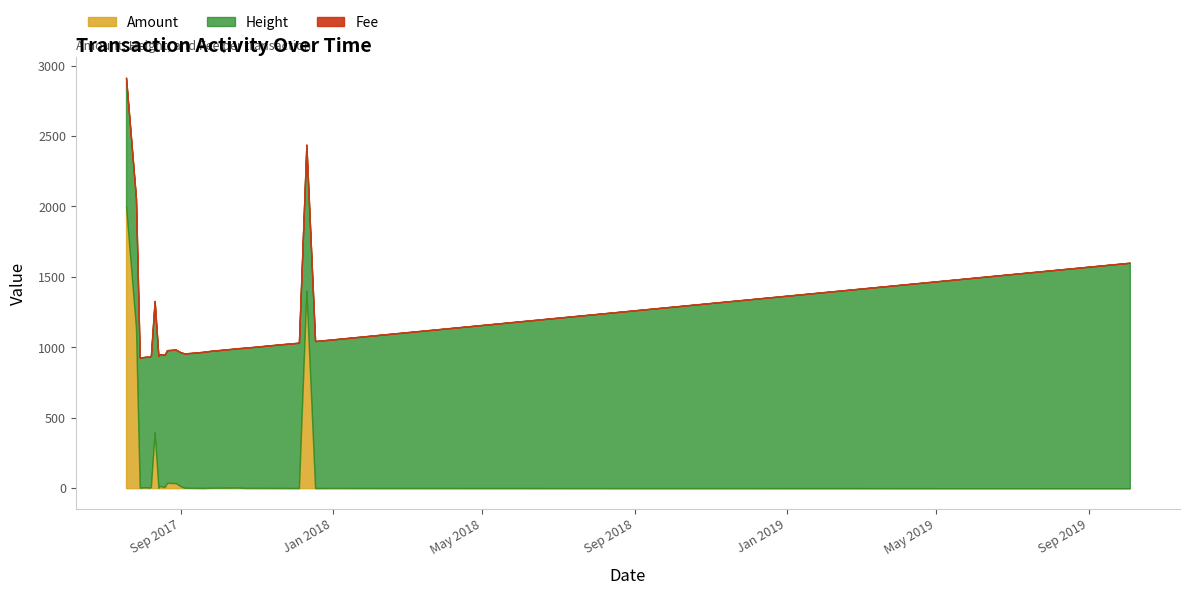

At which label does Amount reach its minimum?

2019-10-04